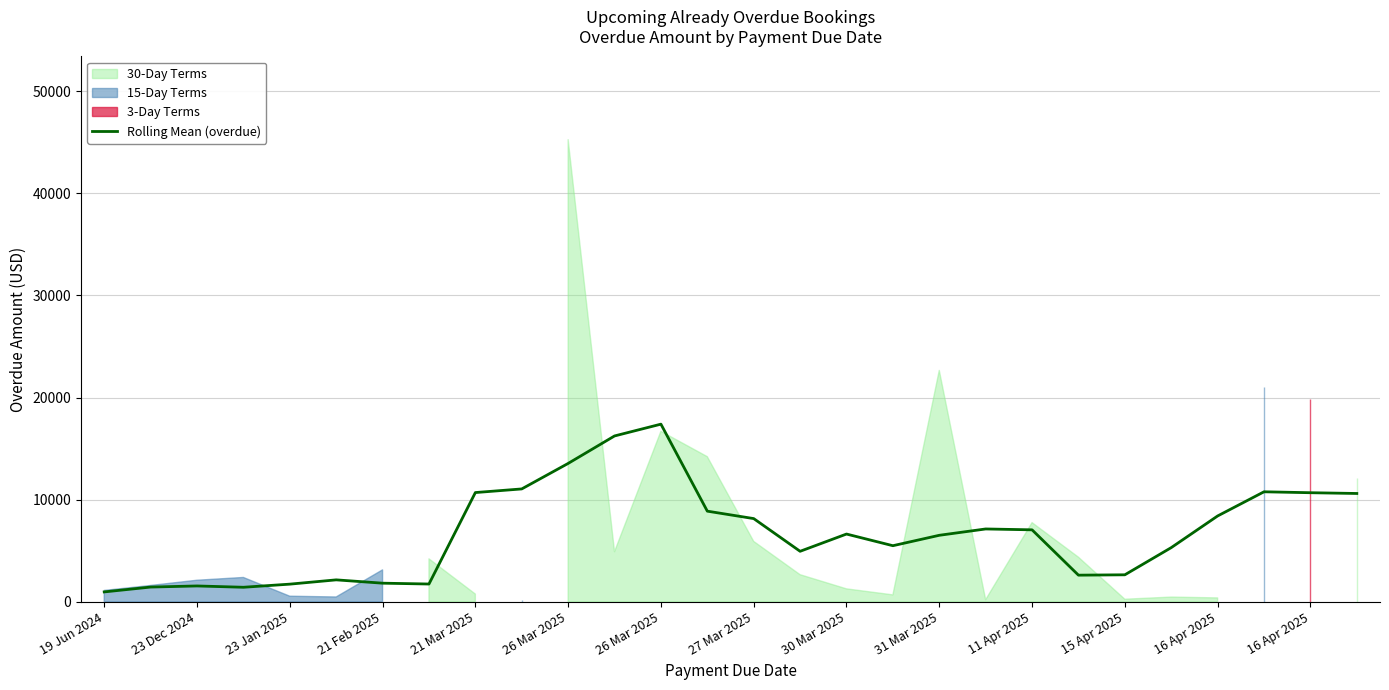

What is the smallest value displayed?

960.4